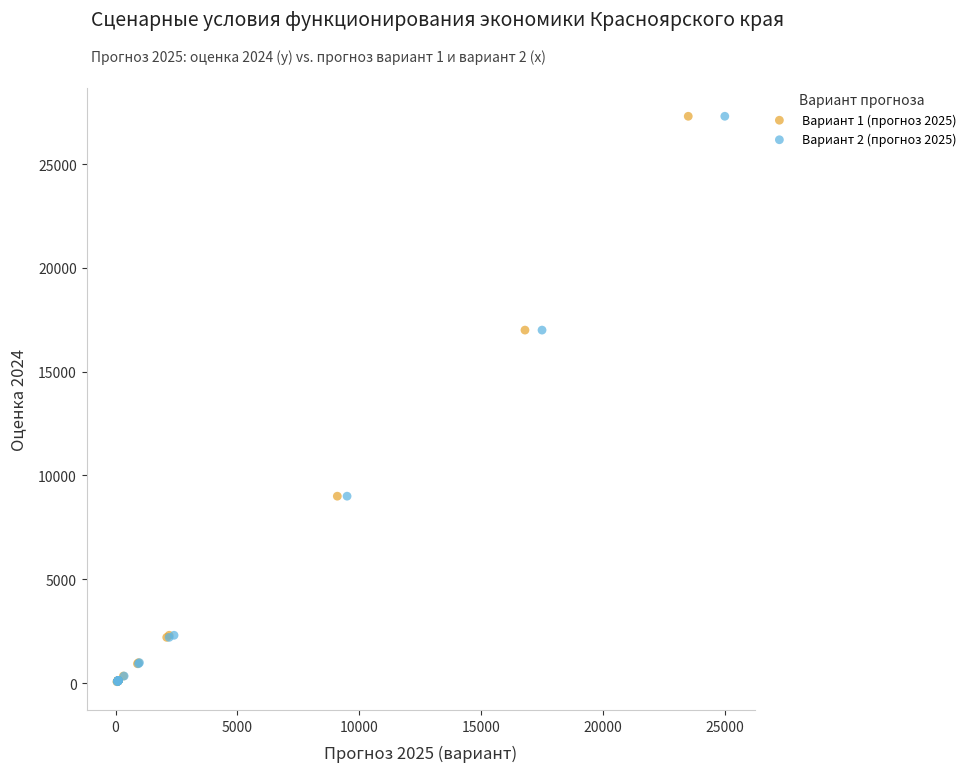

What are all the series names shown in the legend?

Вариант 1 (прогноз 2025), Вариант 2 (прогноз 2025)